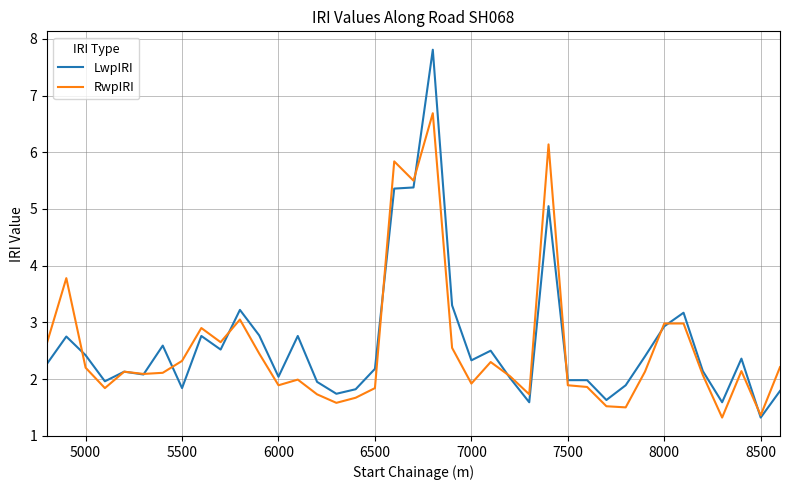

What is the lowest value of the LwpIRI series?

1.3